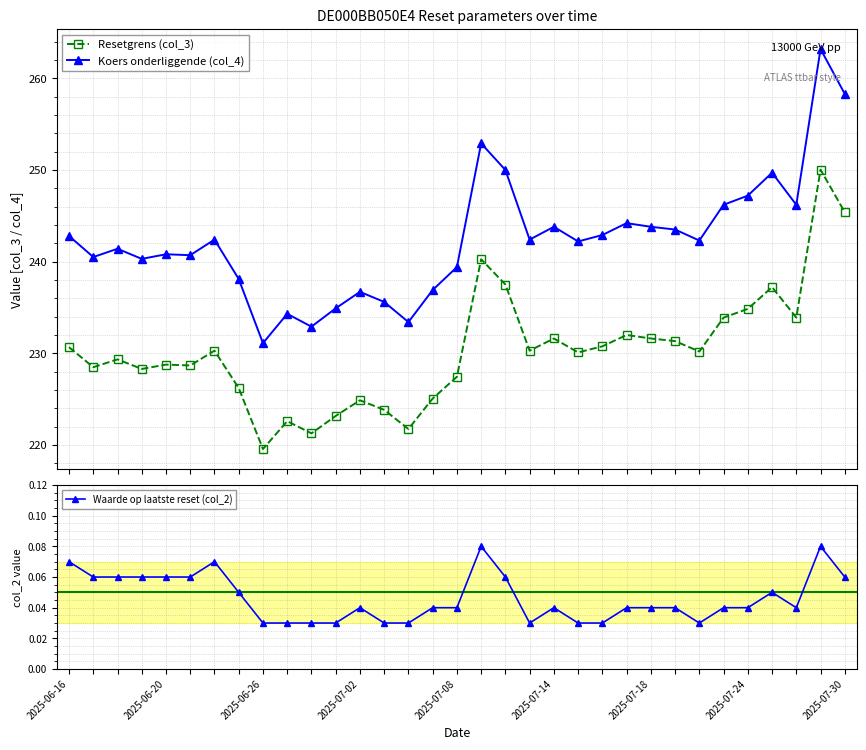

How many lines are shown in the chart?

3